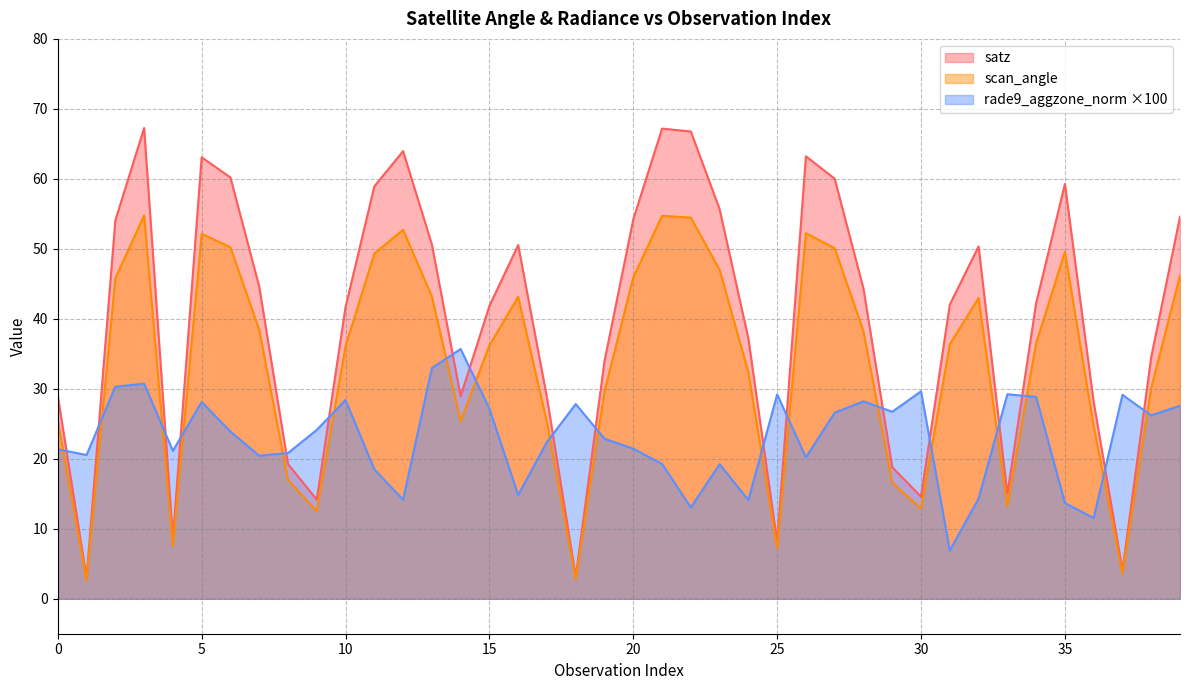

At how many categories does at least one series exceed 4?

40